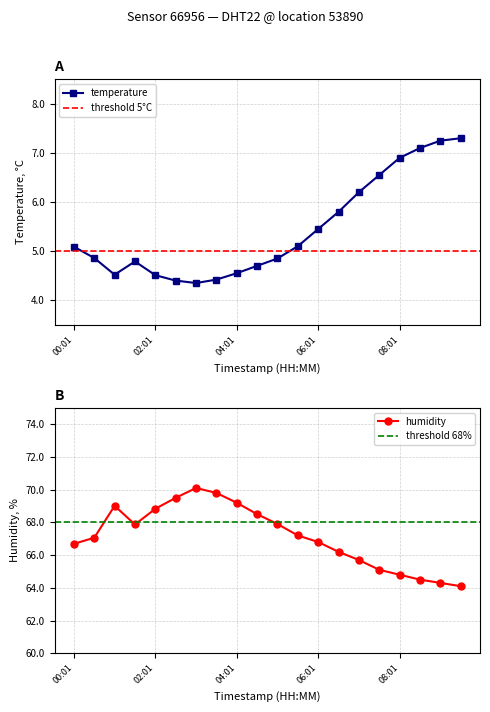

What is the label of the 2nd point from the left?

00:31